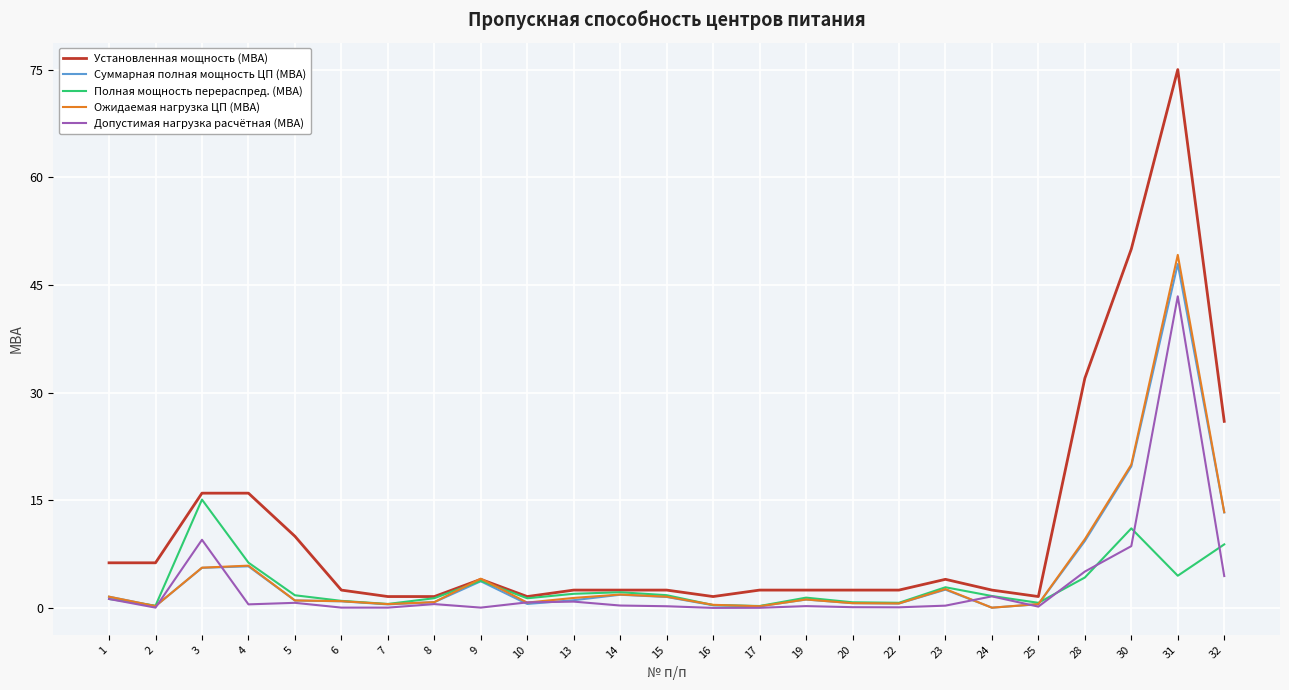

Is the value of Установленная мощность (МВА) at 16 greater than the value of Допустимая нагрузка расчётная (МВА) at 17?

Yes